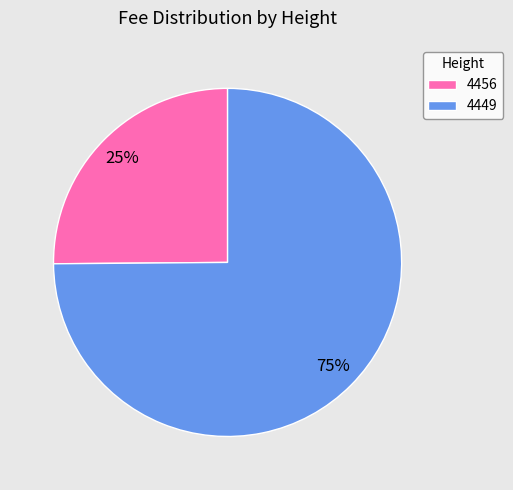

To the nearest percent, what is the average slice percentage?

50%